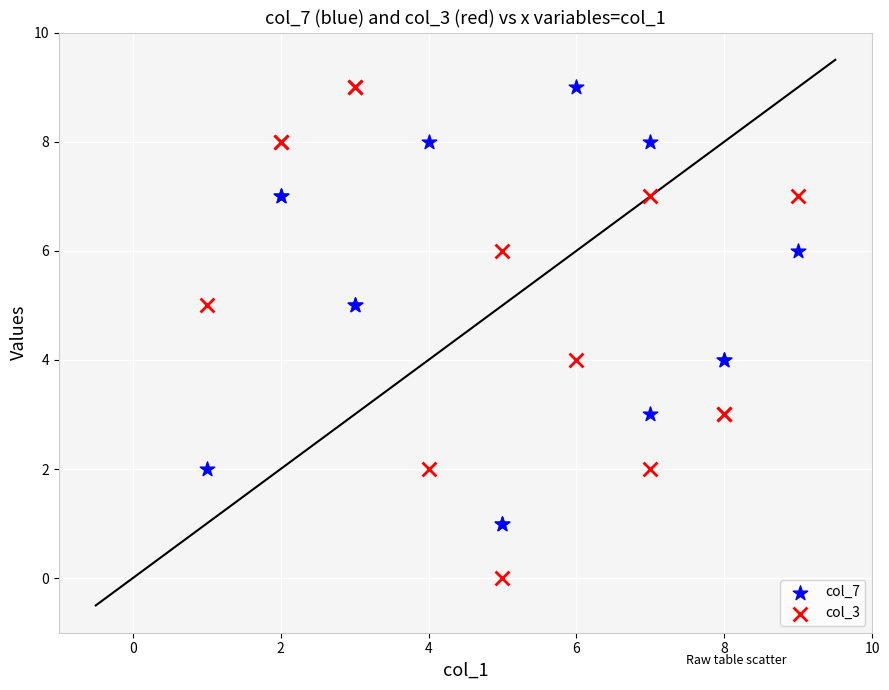

What are all the series names shown in the legend?

col_7, col_3